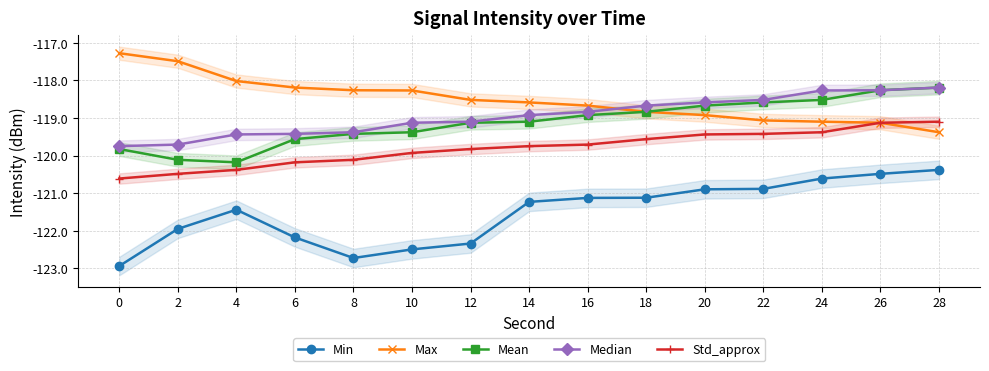

True or false: Mean has more than 2 interior local peaks.

False